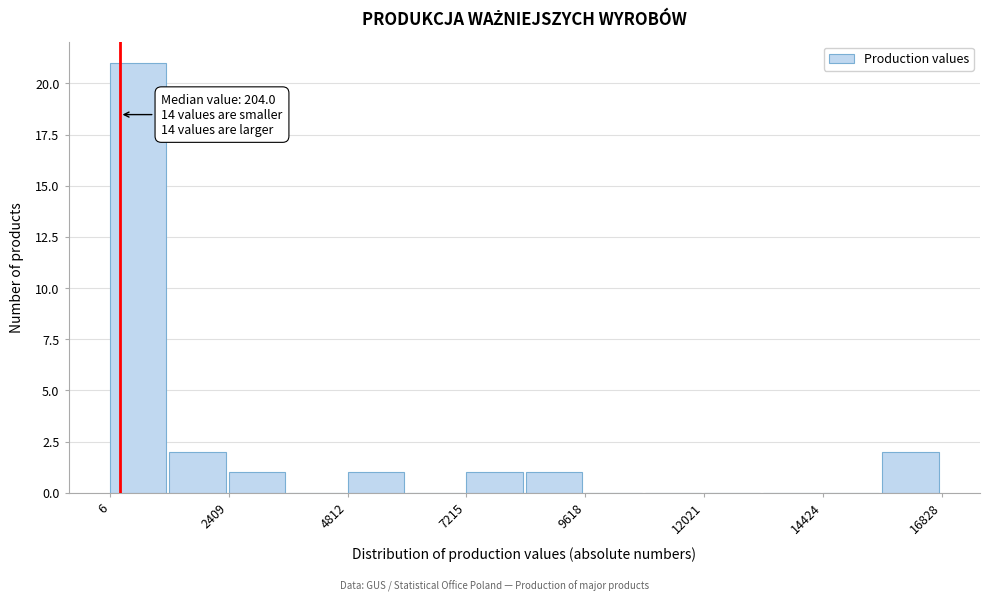

Around what value on the x-axis is the tallest bar? Give the approximate position of its centre, as read against the axis.

500